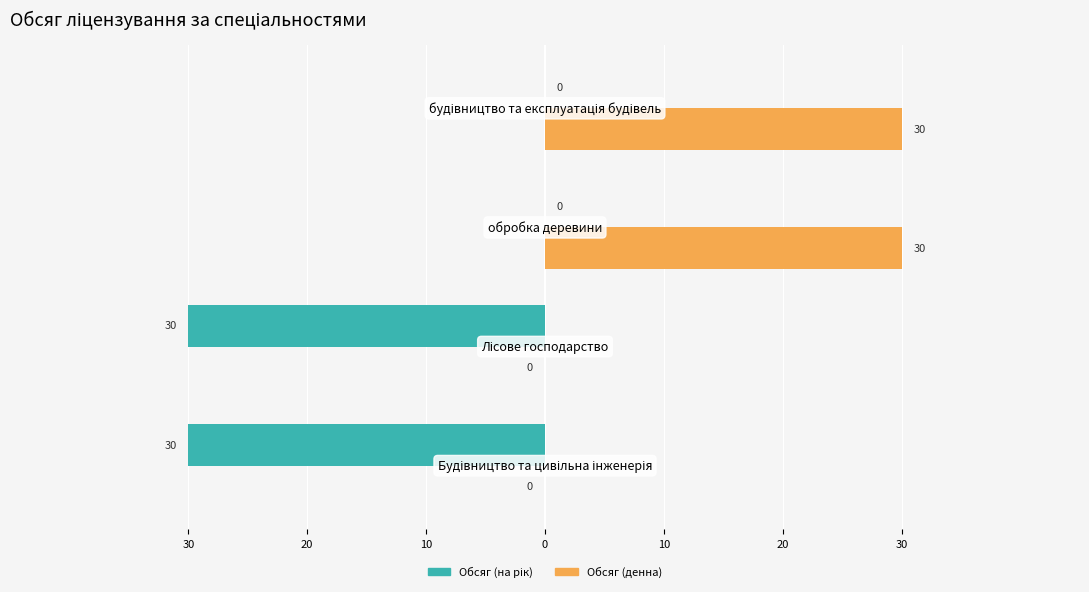

Which series has the widest spread of values?

Обсяг (на рік)